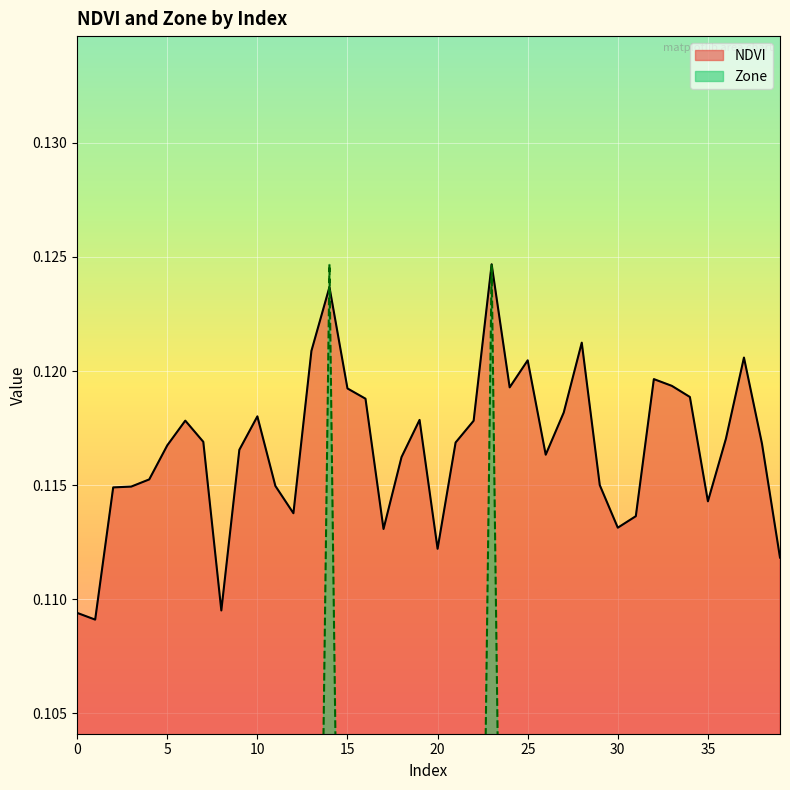

True or false: Zone has more than 0 interior local peaks.

True